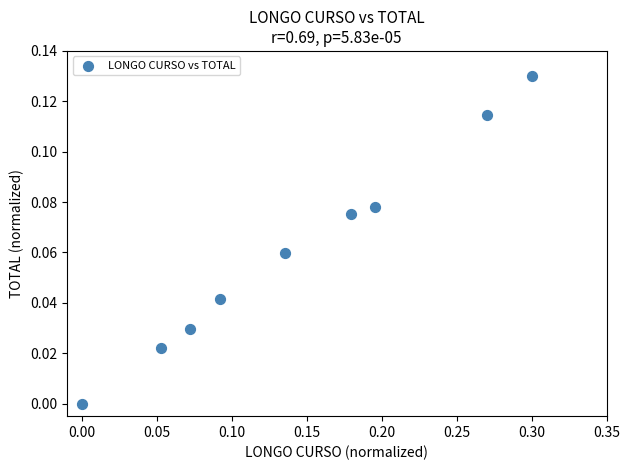

What is the range of X values (max minus min)?

0.3